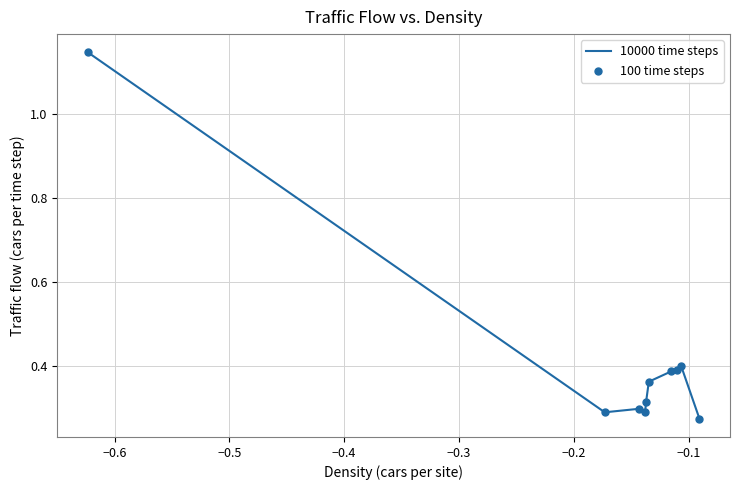

What is the difference between the maximum and minimum values?

0.9